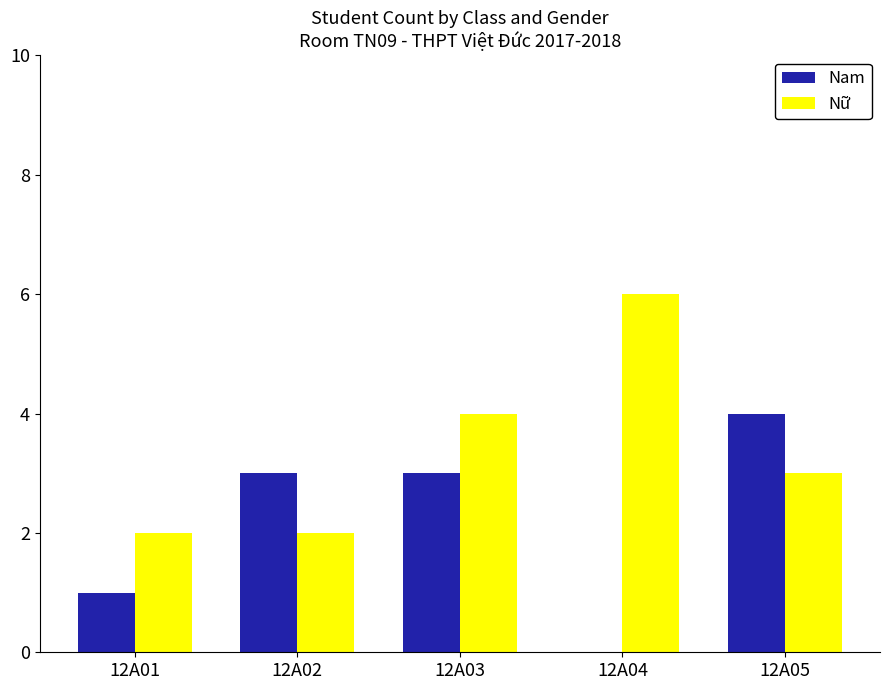

Where is Nữ nearest to the value 4?

12A03